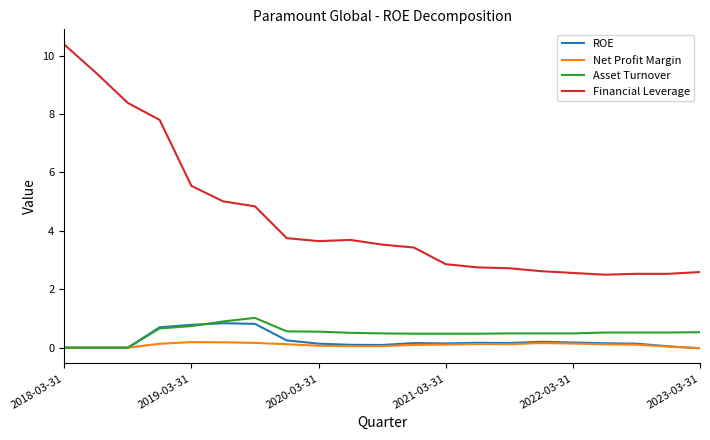

True or false: ROE and Financial Leverage cross at least once.

False